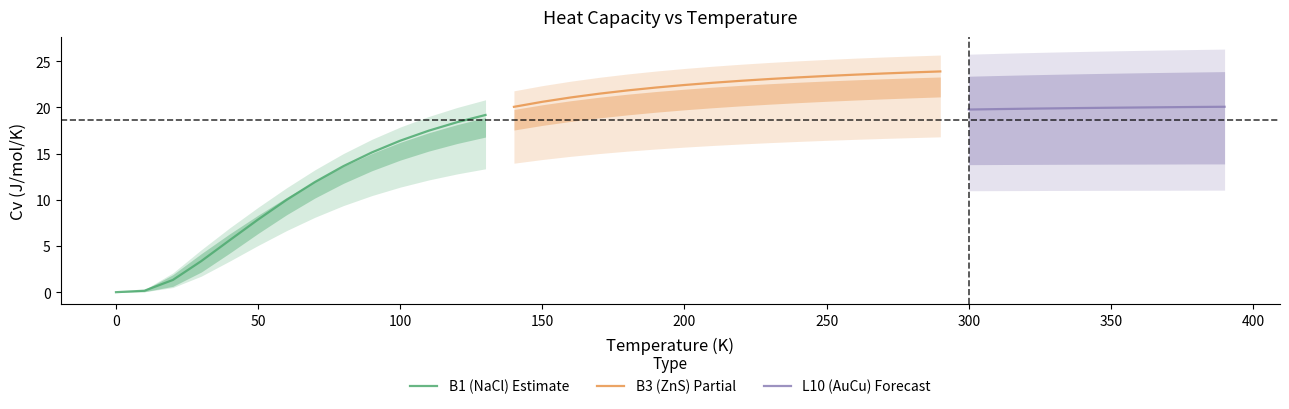

The value of B1 (NaCl) Estimate at 50 is 7.9. True or false?

True